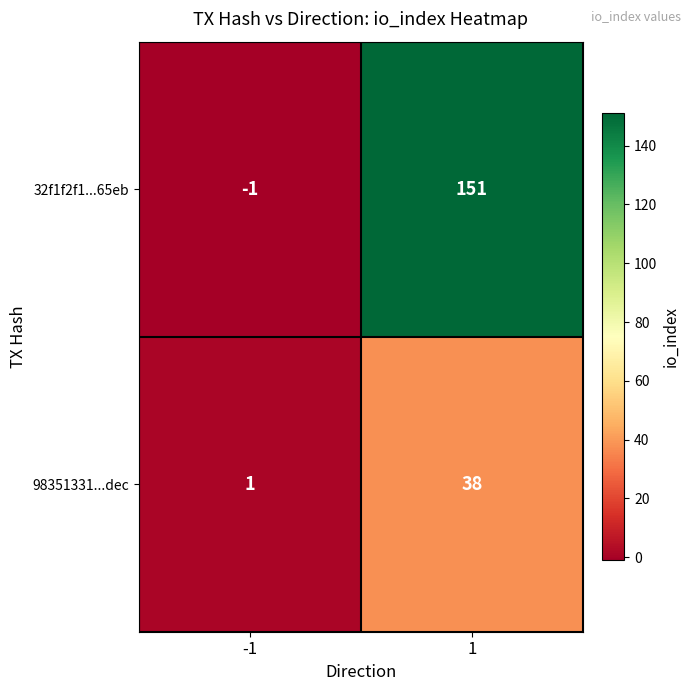

What is the approximate value of 32f1f2f1...65eb at 1?

151